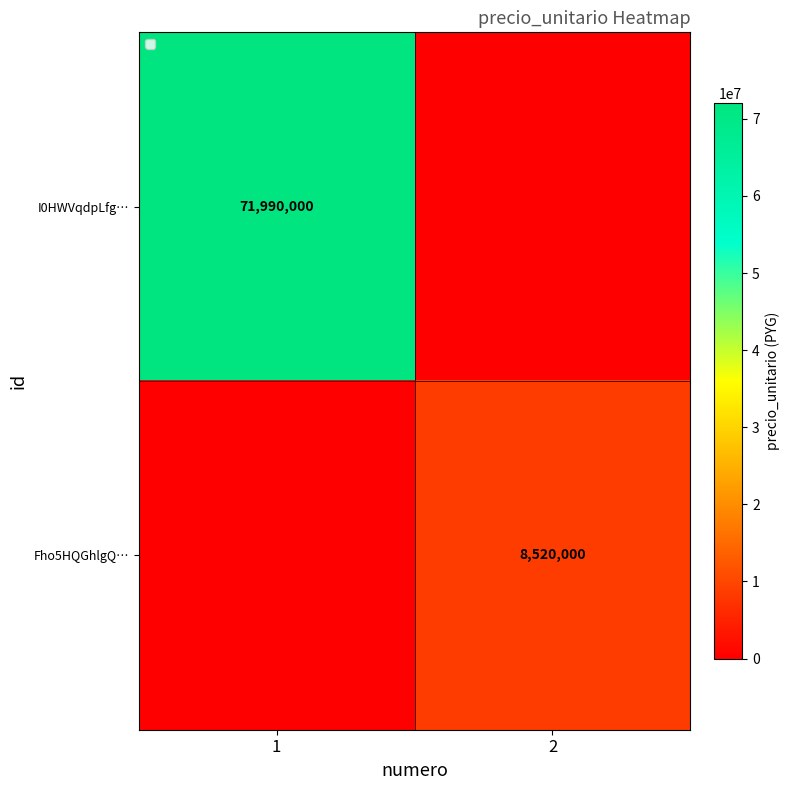

The value of Fho5HQGhlgQ… at 2 is 5571057. True or false?

False